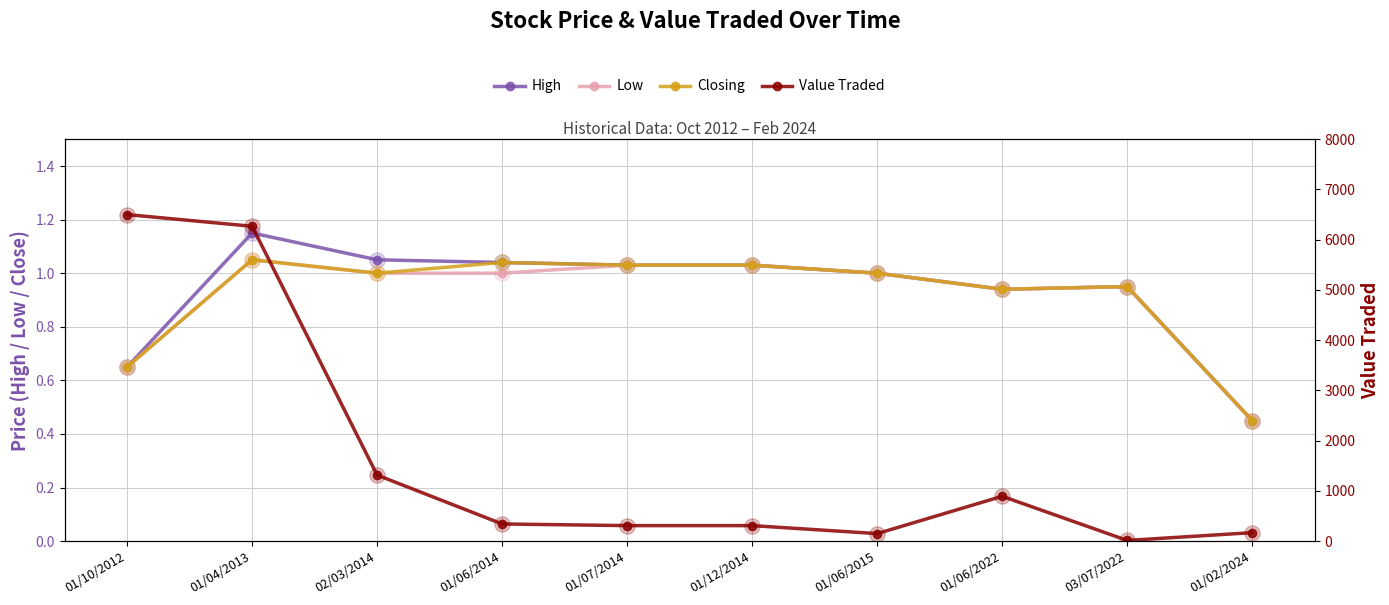

How many lines are shown in the chart?

4